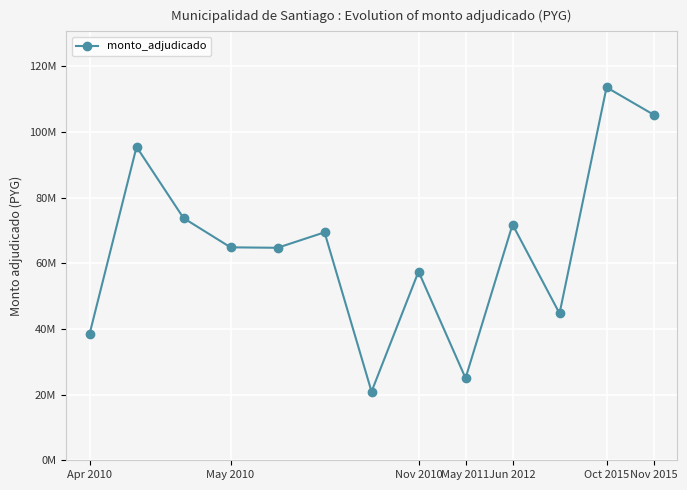

What is the greatest value displayed?

113540000